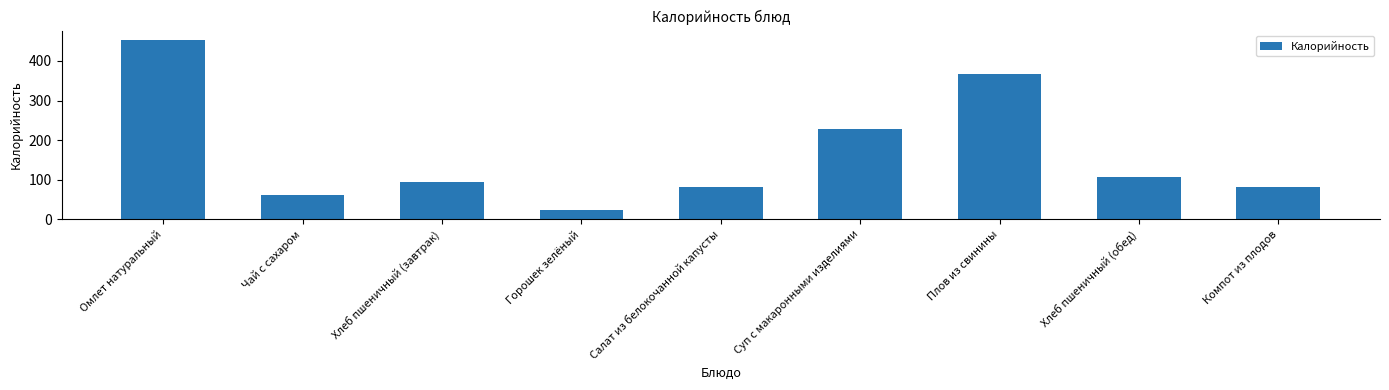

Which label corresponds to the largest value in the chart?

Омлет натуральный